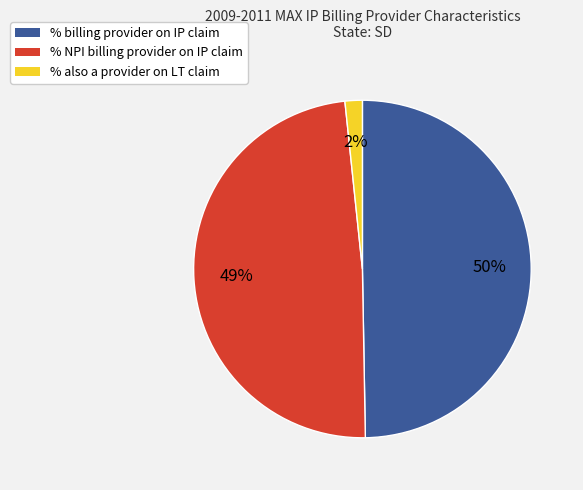

To the nearest percent, what portion does % also a provider on LT claim represent?

2%